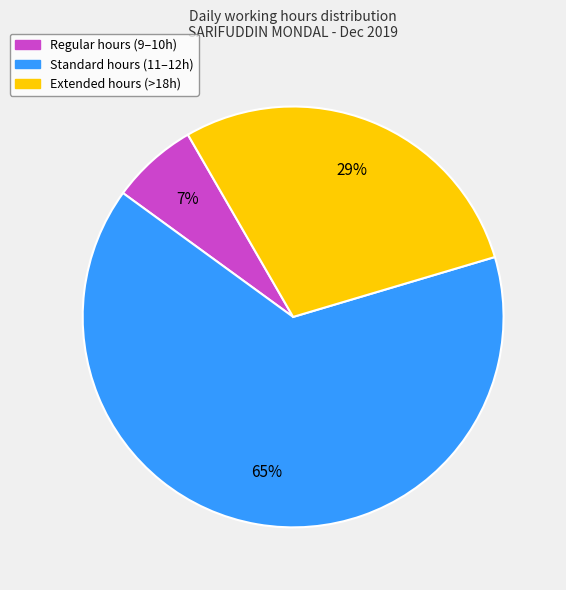

Approximately how many times larger is the value at Standard hours (11–12h) compared to Extended hours (>18h)?

2.2